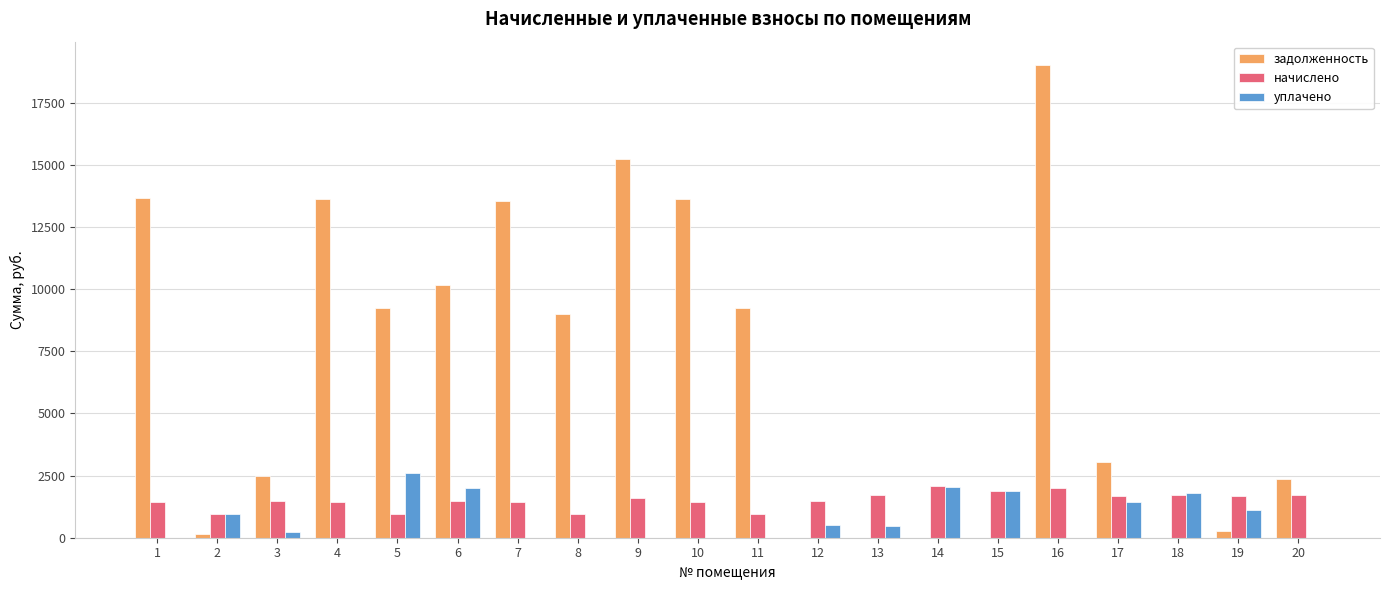

Which series changed the most between 11 and 16?

задолженность